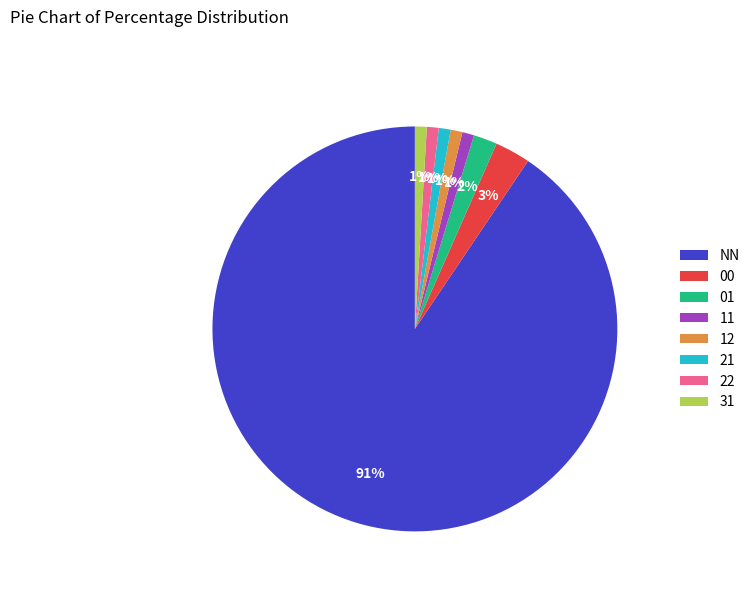

To the nearest percent, what is the combined percentage of 31 and 11?

2%